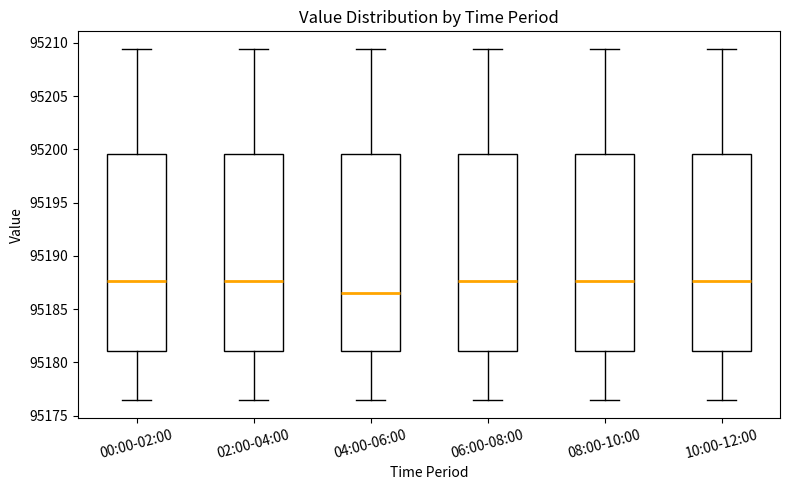

Reading left to right, read every box against the y-axis: the position of its median line, the range the box covers, and the ends of its whiskers. The values are not printed on the chart, so give them approximately, as read against the axis.

00:00-02:00: median 95187.5, box 95181.0 to 95199.5, whiskers 95176.5 to 95209.5
02:00-04:00: median 95187.5, box 95181.0 to 95199.5, whiskers 95176.5 to 95209.5
04:00-06:00: median 95186.5, box 95181.0 to 95199.5, whiskers 95176.5 to 95209.5
06:00-08:00: median 95187.5, box 95181.0 to 95199.5, whiskers 95176.5 to 95209.5
08:00-10:00: median 95187.5, box 95181.0 to 95199.5, whiskers 95176.5 to 95209.5
10:00-12:00: median 95187.5, box 95181.0 to 95199.5, whiskers 95176.5 to 95209.5